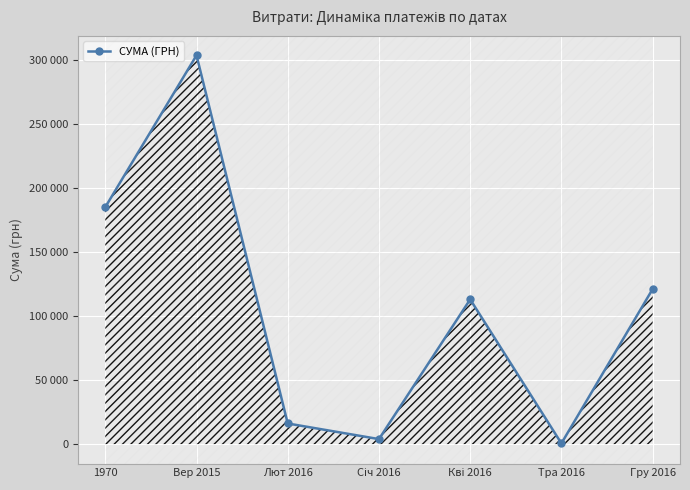

Does the chart have visible grid lines?

Yes